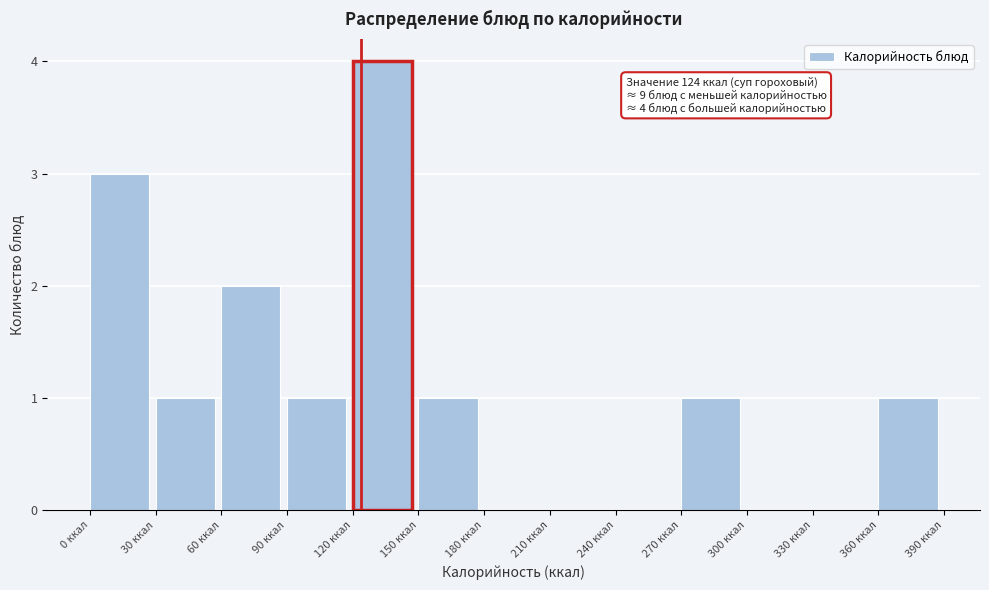

Over which range of the x-axis is the bar tallest?

120 to 150